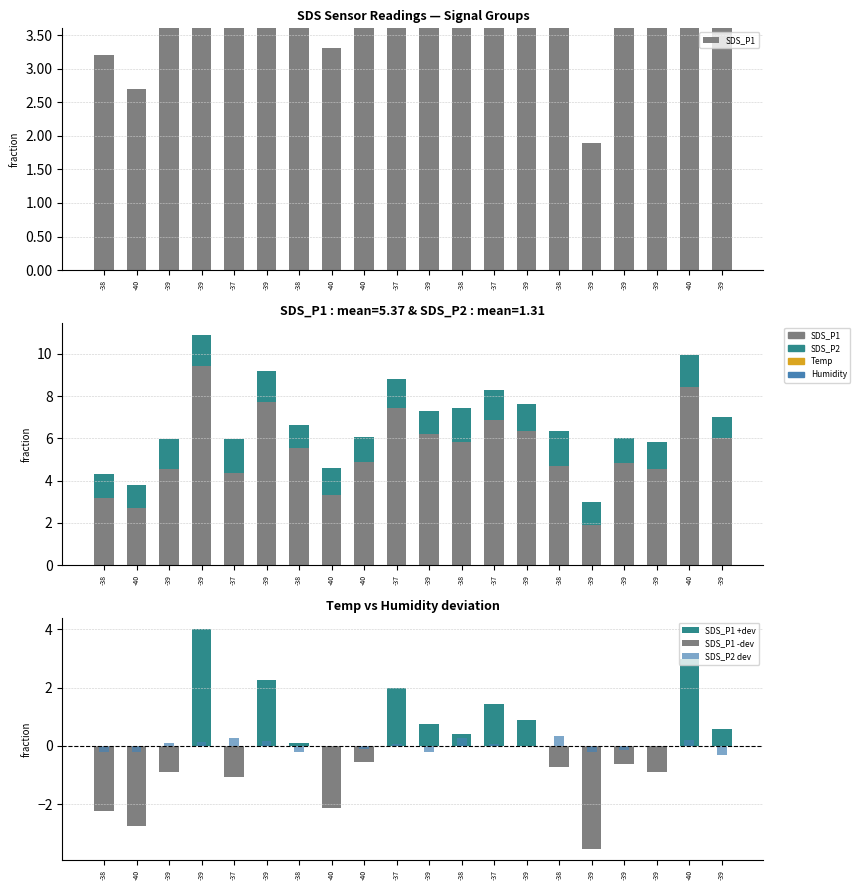

Reading right to left, list all the values displayed in this chart.

SDS_P1: -39=6.0	-40=8.4	-39=4.5	-39=4.8	-39=1.9	-38=4.7	-39=6.3	-37=6.9	-38=5.8	-39=6.2	-37=7.4	-40=4.9	-40=3.3	-38=5.5	-39=7.7	-37=4.4	-39=9.4	-39=4.5	-40=2.7	-38=3.2
SDS_P2: -39=1.0	-40=1.5	-39=1.3	-39=1.2	-39=1.1	-38=1.7	-39=1.3	-37=1.4	-38=1.6	-39=1.1	-37=1.4	-40=1.2	-40=1.3	-38=1.1	-39=1.5	-37=1.6	-39=1.5	-39=1.4	-40=1.1	-38=1.1